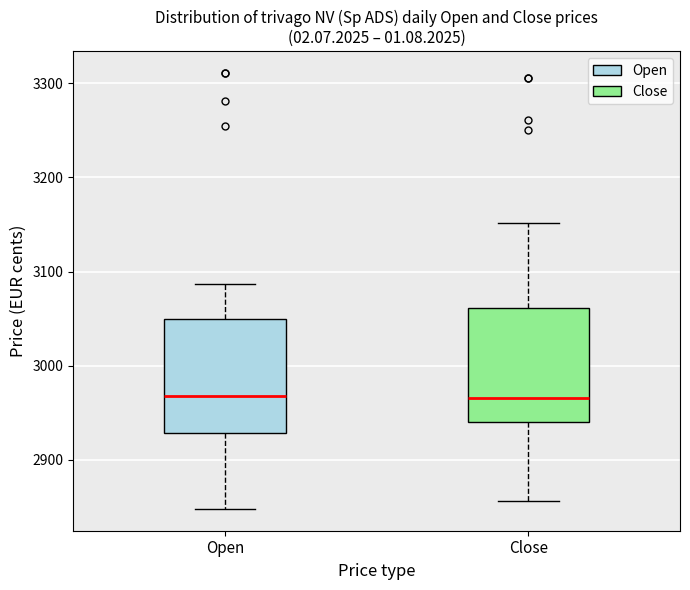

Where does the upper whisker of the box for Close end on the y-axis? The values are not printed on the chart, so give them approximately, as read against the axis.

3150